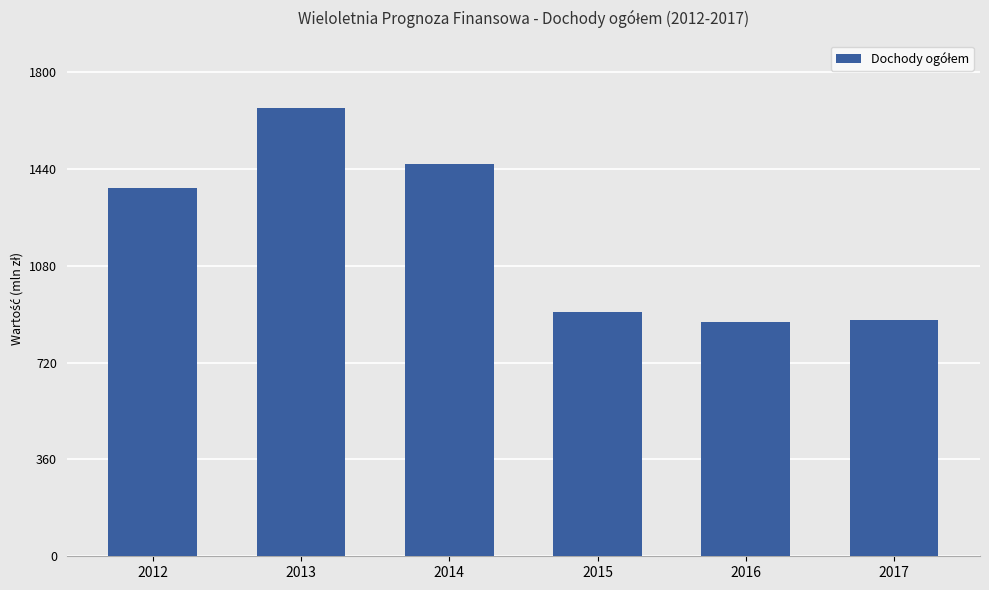

Are the bars horizontal?

No